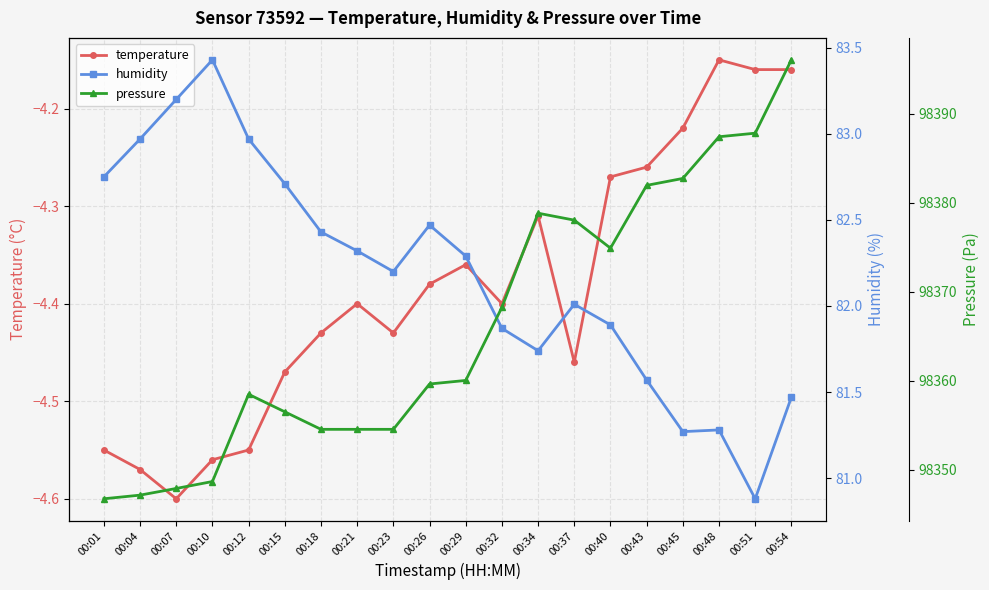

What is the maximum value for humidity?

83.4